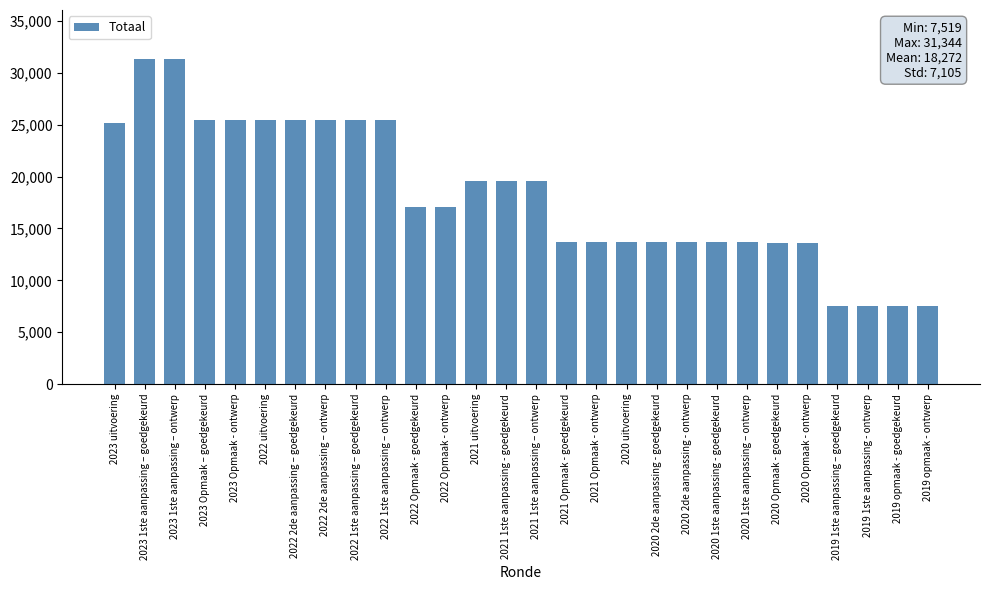

How many bars are there in total?

28